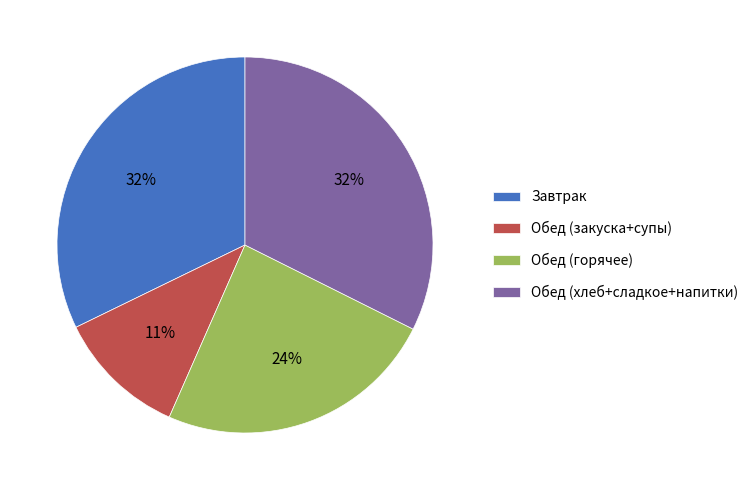

What percentage is the Обед (хлеб+сладкое+напитки) slice, to the nearest percent?

32%